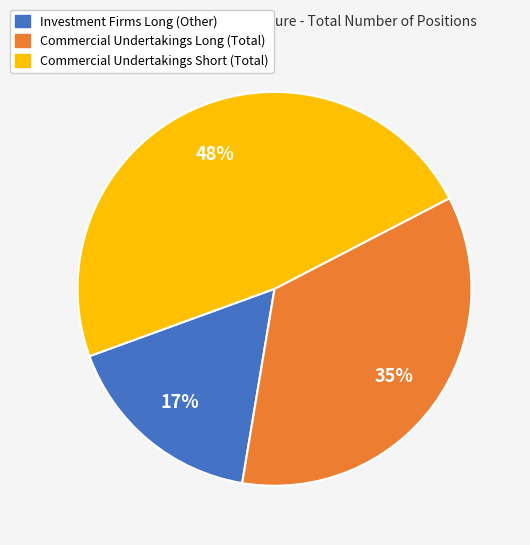

To the nearest percent, what is the combined percentage of Commercial Undertakings Short (Total) and Commercial Undertakings Long (Total)?

83%